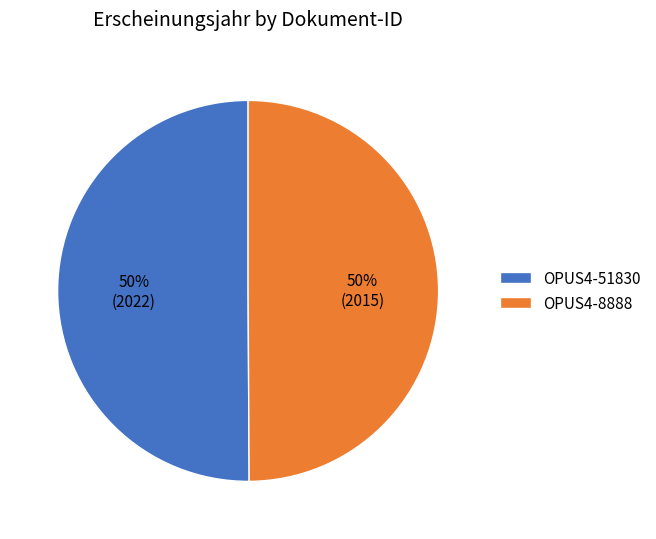

To the nearest percent, what is the combined percentage of OPUS4-8888 and OPUS4-51830?

100%